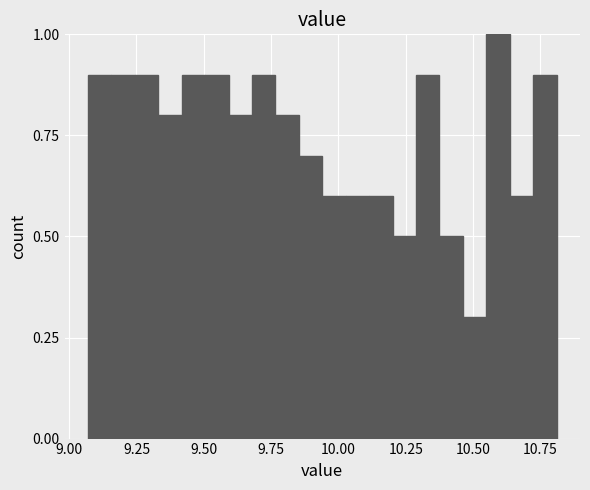

Read against the x-axis, roughly where is the centre of the tallest bar?

10.60